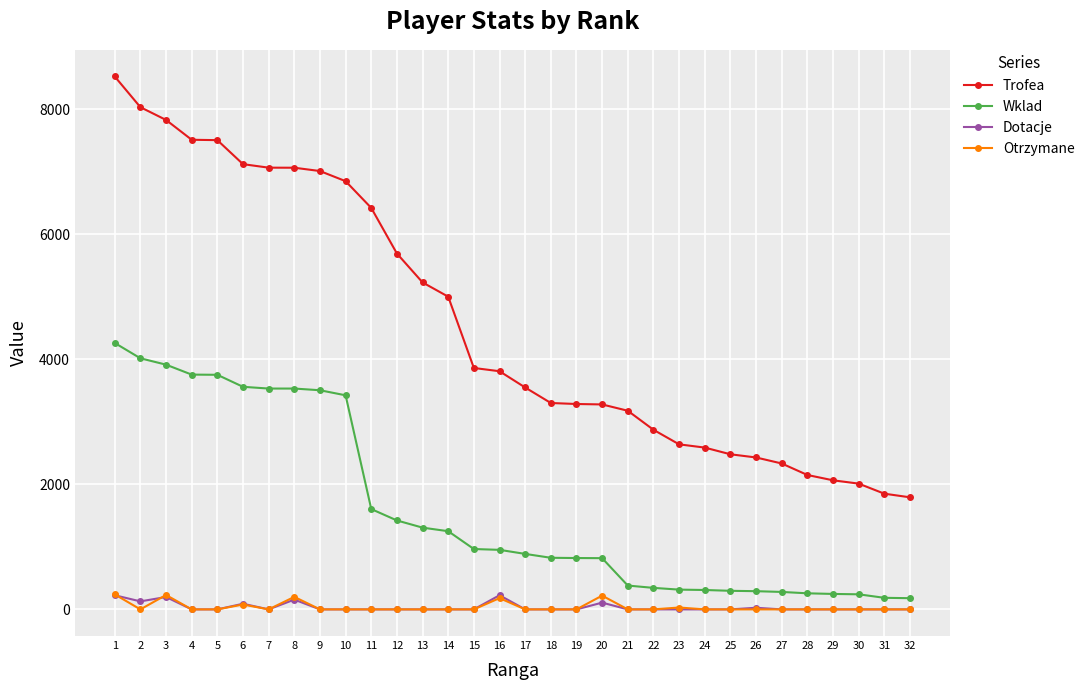

Which series has the widest spread of values?

Trofea